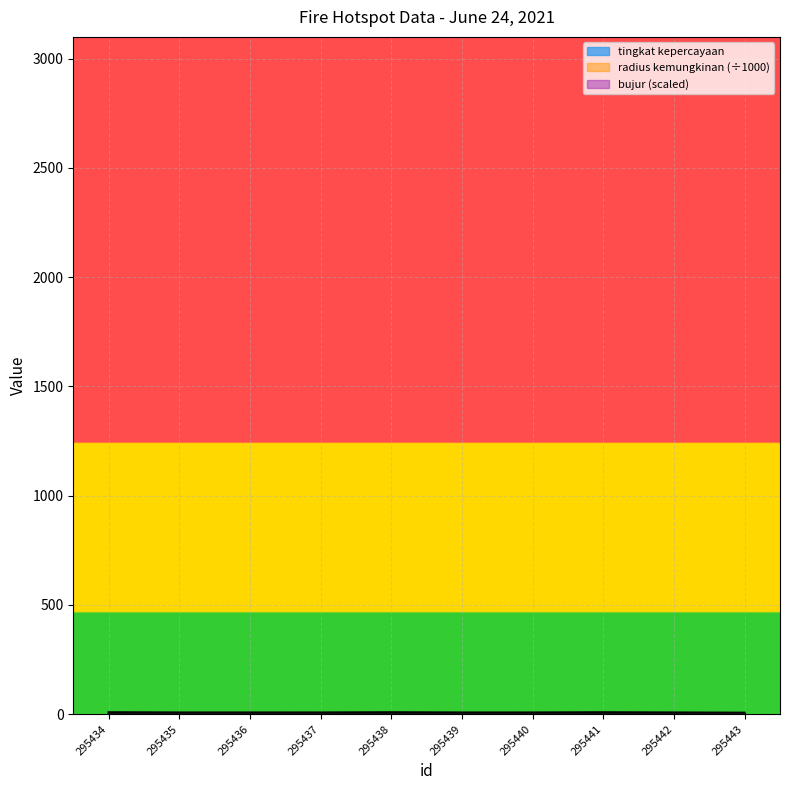

True or false: tingkat kepercayaan and bujur intersect in this chart.

False